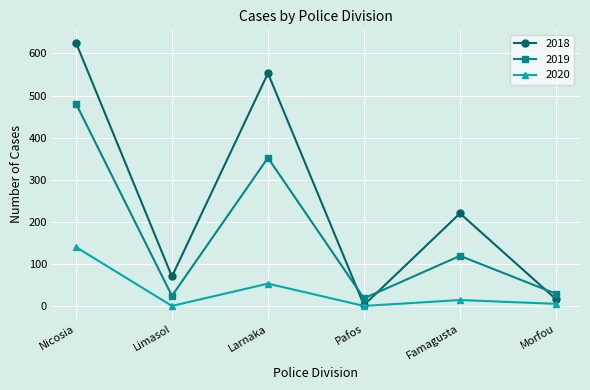

Which series has the largest range (max minus min)?

2018